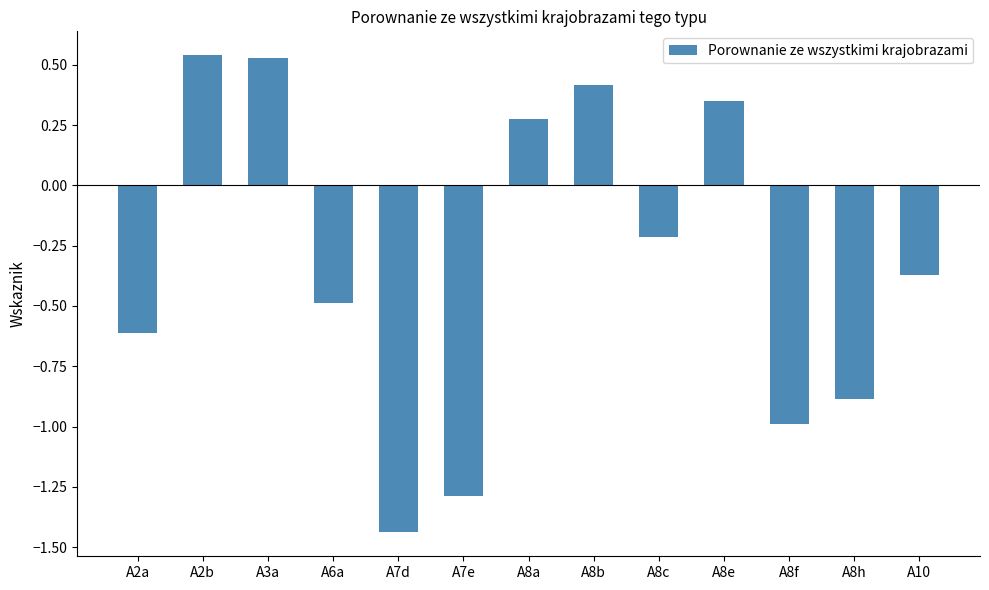

What is the difference between the values at A8c and A8f?

0.8